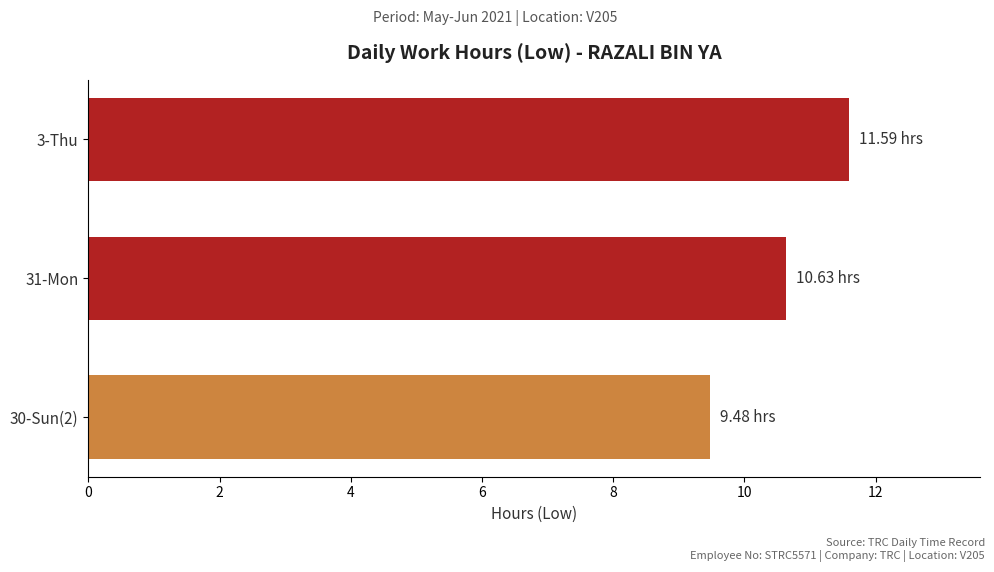

What is the difference between the values at 31-Mon and 3-Thu?

1.0